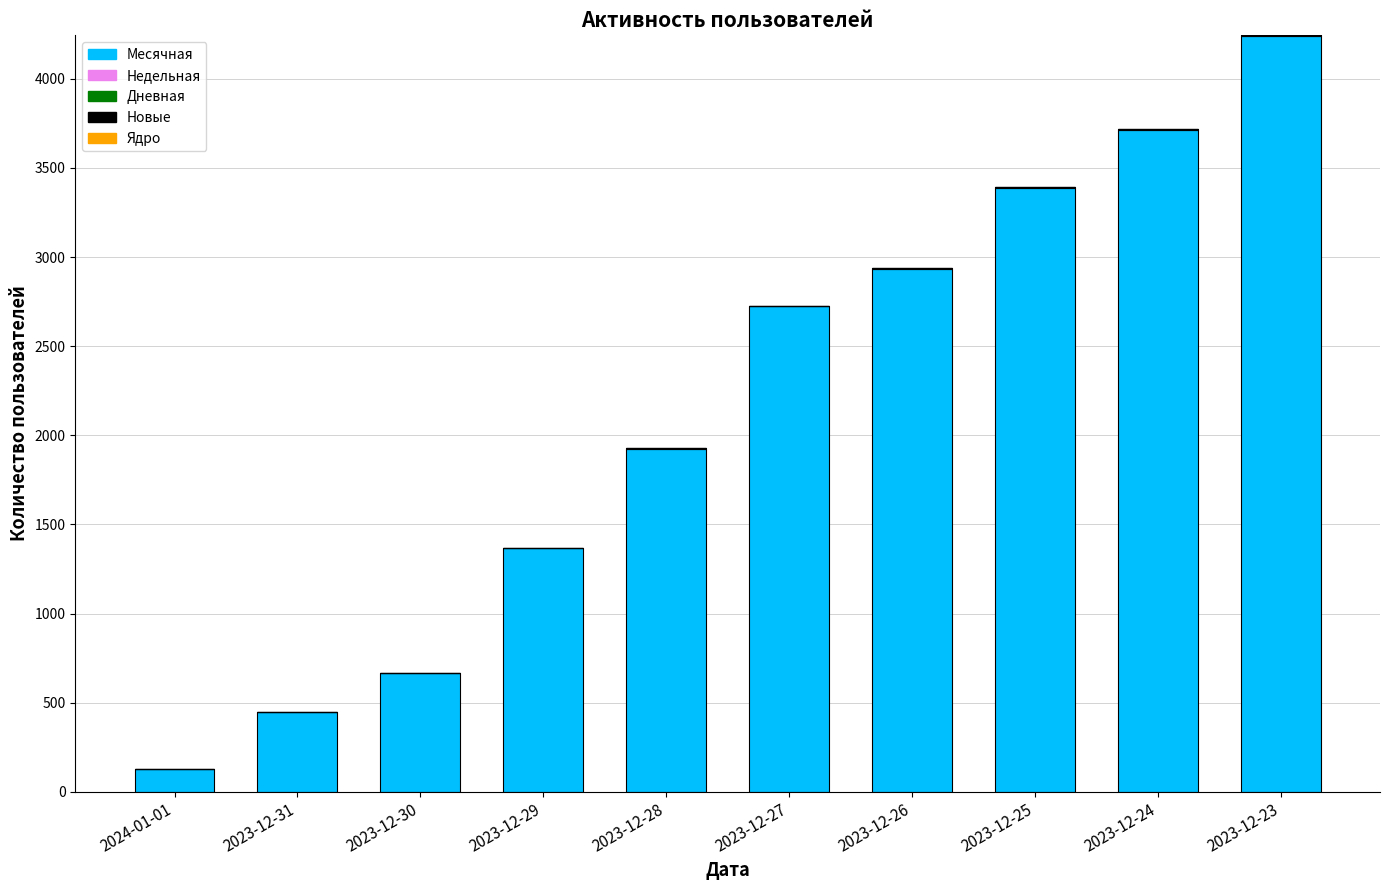

Are the bars horizontal?

No